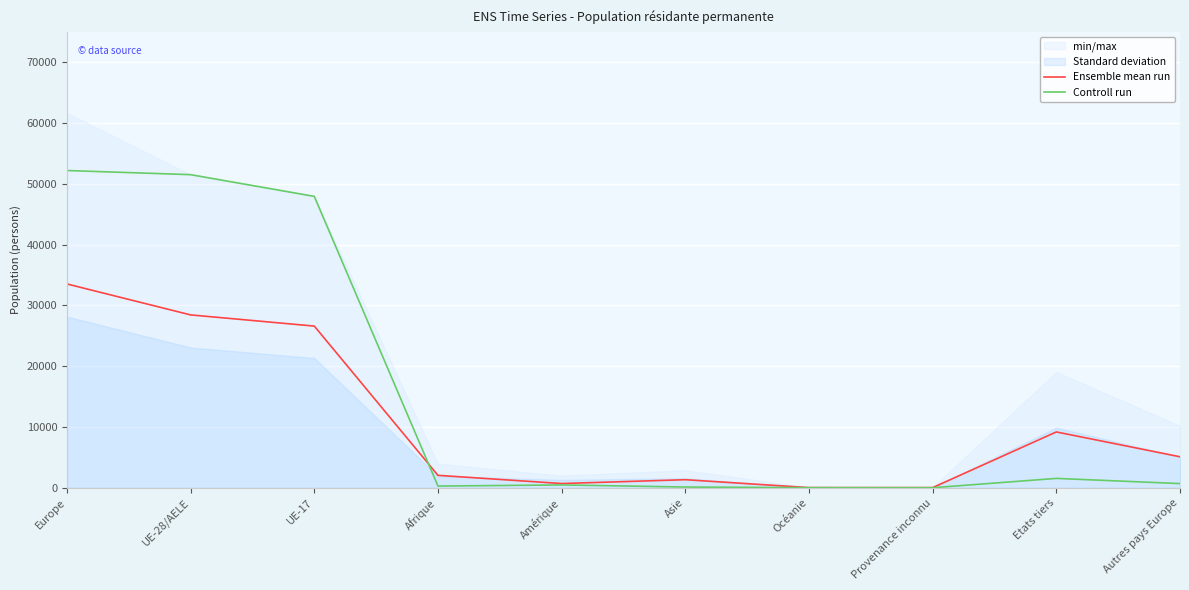

Reading right to left, what are all the values shown in this chart?

Ensemble mean run: Autres pays Europe=5095	Etats tiers=9181	Provenance inconnu=20	Océanie=19	Asie=1320	Amérique=688	Afrique=2039	UE-17=26604	UE-28/AELE=28445	Europe=33540
Controll run: Autres pays Europe=682	Etats tiers=1534	Provenance inconnu=0	Océanie=8	Asie=114	Amérique=458	Afrique=272	UE-17=47954	UE-28/AELE=51529	Europe=52211